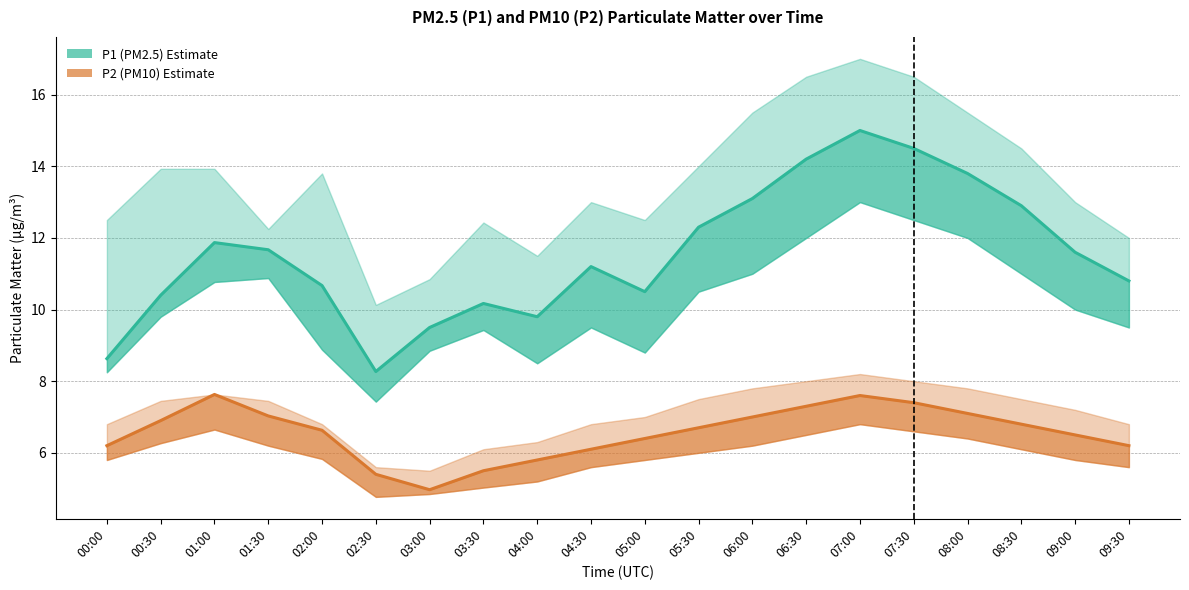

What is the average value of the P1 (PM2.5) Estimate series?

11.5